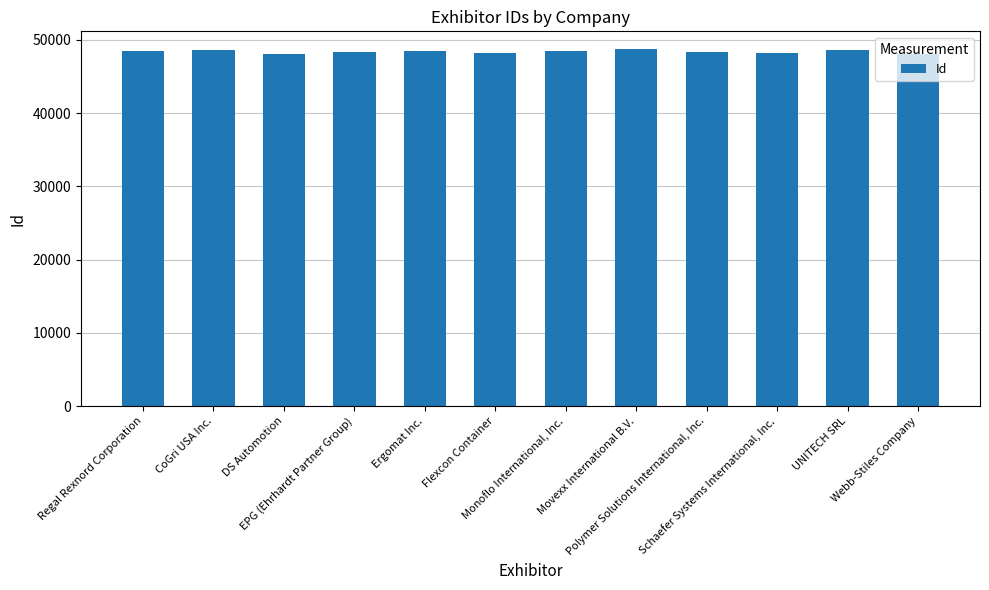

Count the number of data series in this chart.

1